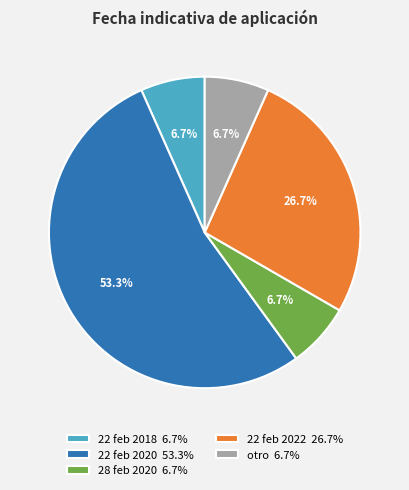

Do 22 feb 2020 53.3% and 22 feb 2022 26.7% together represent more than half of the pie?

Yes